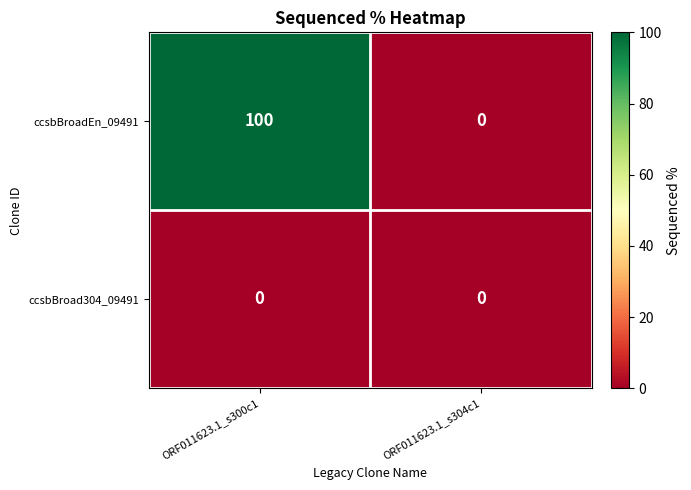

Which series has the widest spread of values?

ccsbBroadEn_09491